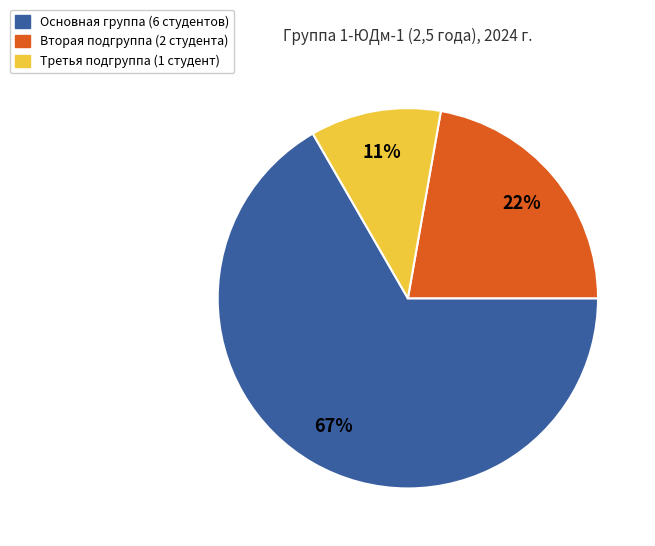

Which category has the biggest portion of the pie?

Основная группа (6 студентов)